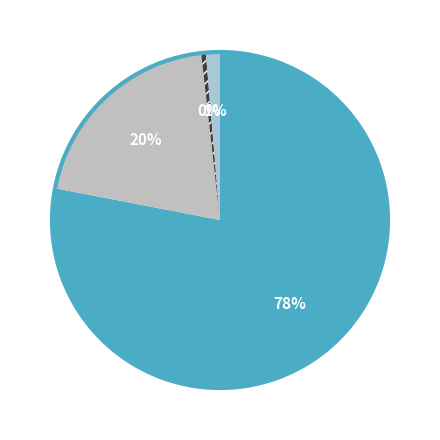

How many segments does this pie chart have?

4